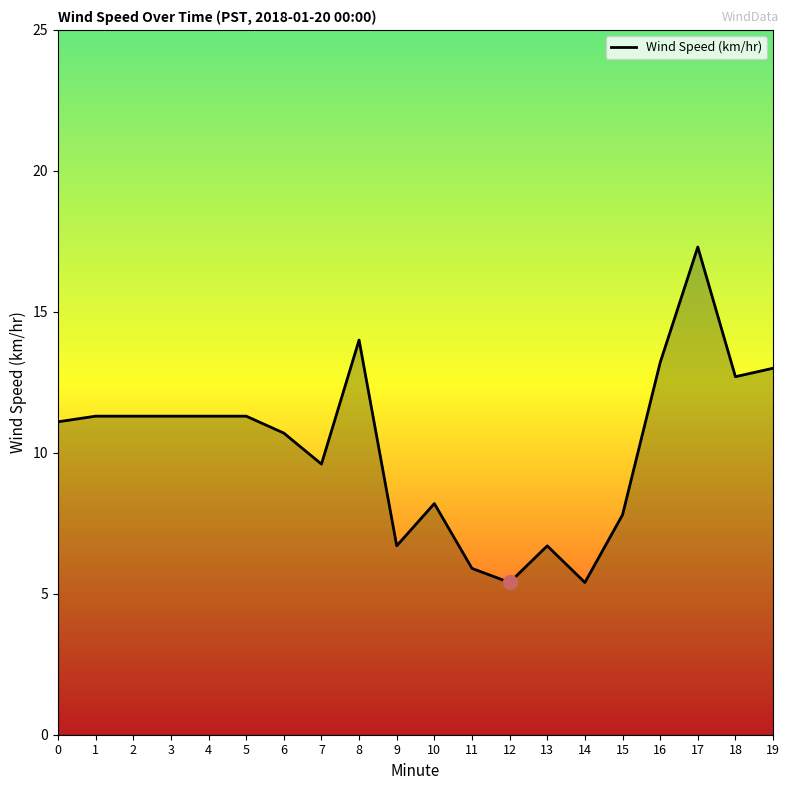

True or false: the data shows 2.0 at 13.

False